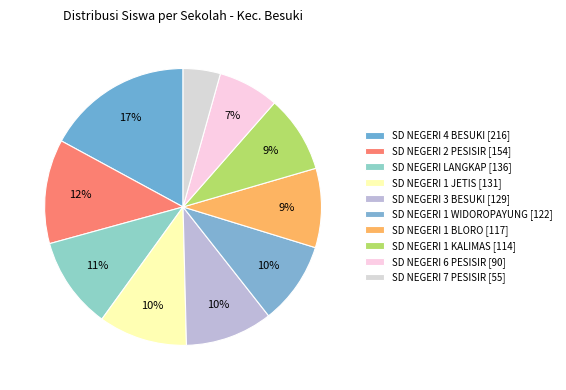

How many slices are in this pie chart?

10